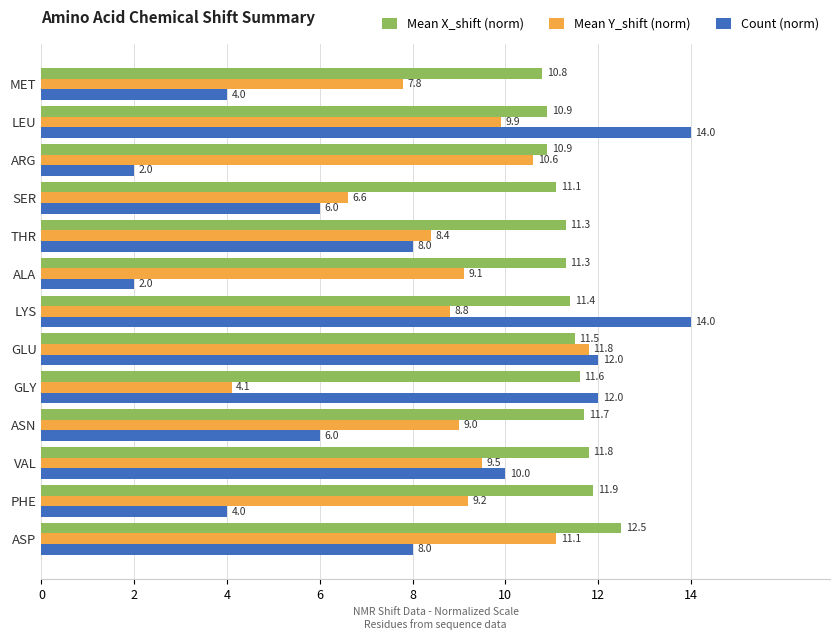

Count the number of data series in this chart.

3